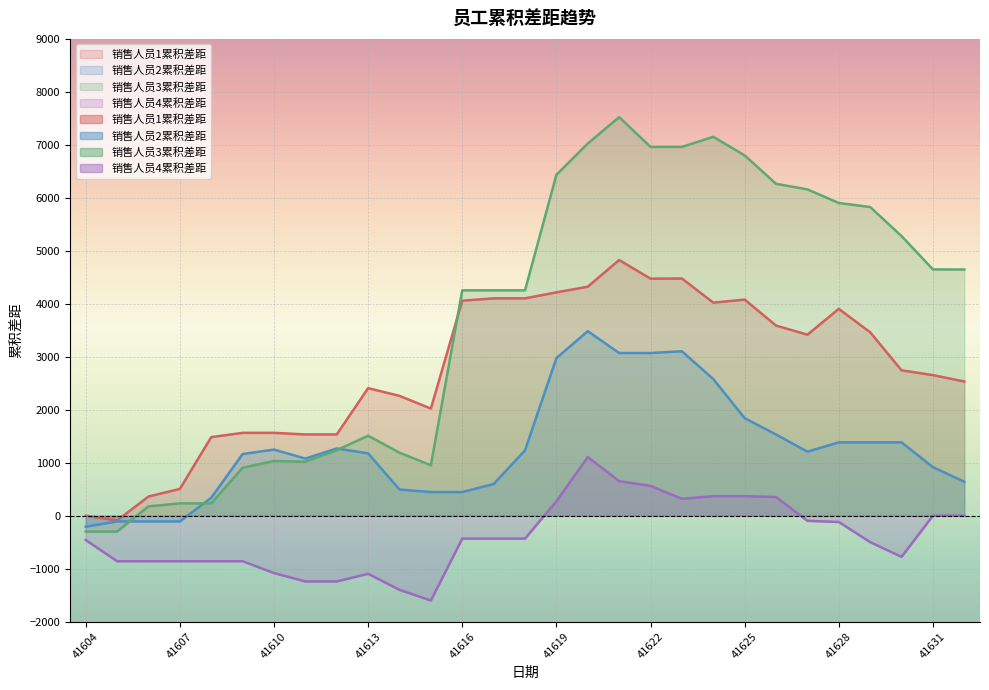

List the series in order of their peak value, highest first.

销售人员3累积差距, 销售人员1累积差距, 销售人员2累积差距, 销售人员4累积差距